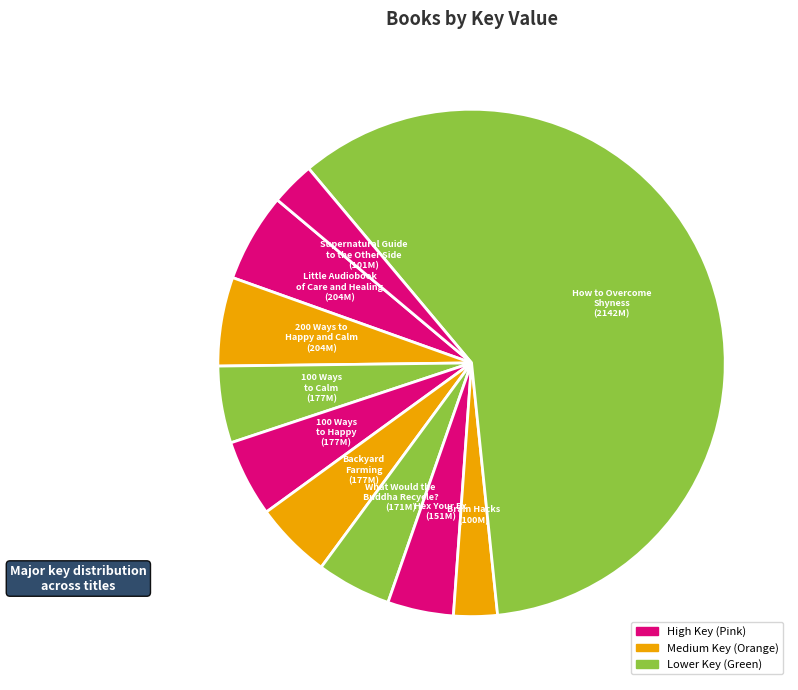

Count the number of slices in the pie.

10